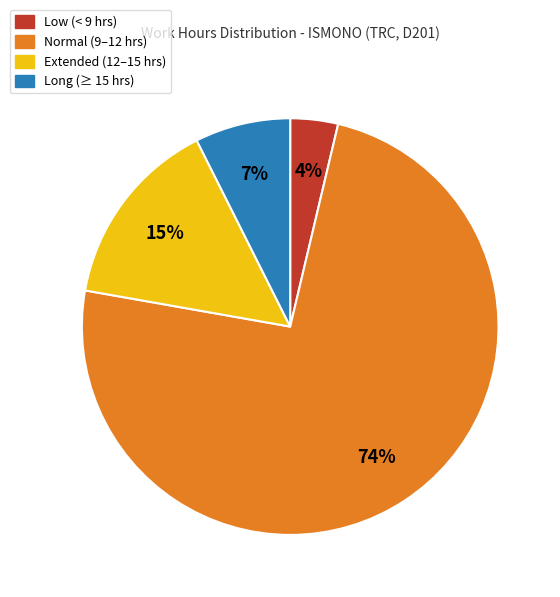

Is there a majority slice in this chart?

Yes